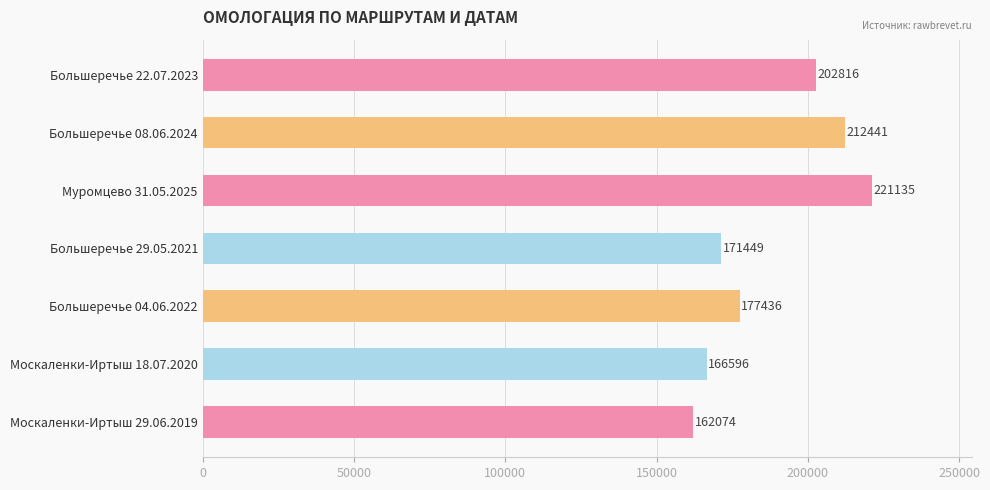

Reading top to bottom, list all the values displayed in this chart.

Большеречье 22.07.2023=202816	Большеречье 08.06.2024=212441	Муромцево 31.05.2025=221135	Большеречье 29.05.2021=171449	Большеречье 04.06.2022=177436	Москаленки-Иртыш 18.07.2020=166596	Москаленки-Иртыш 29.06.2019=162074